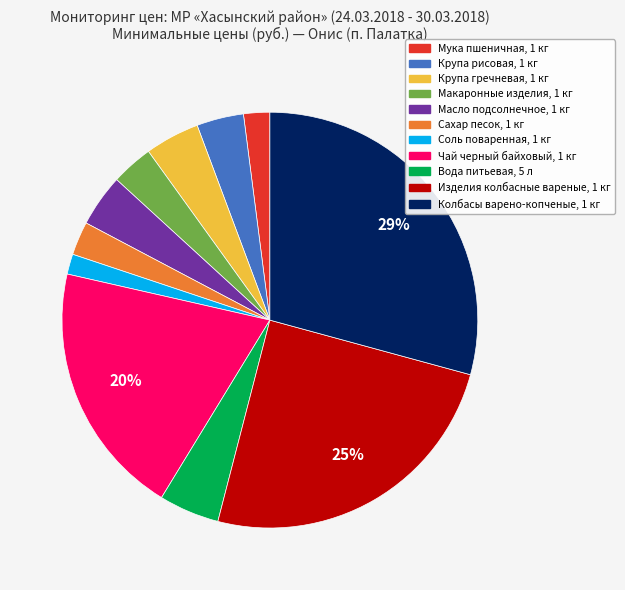

Combined, do Изделия колбасные вареные, 1 кг and Макаронные изделия, 1 кг account for over 50%?

No